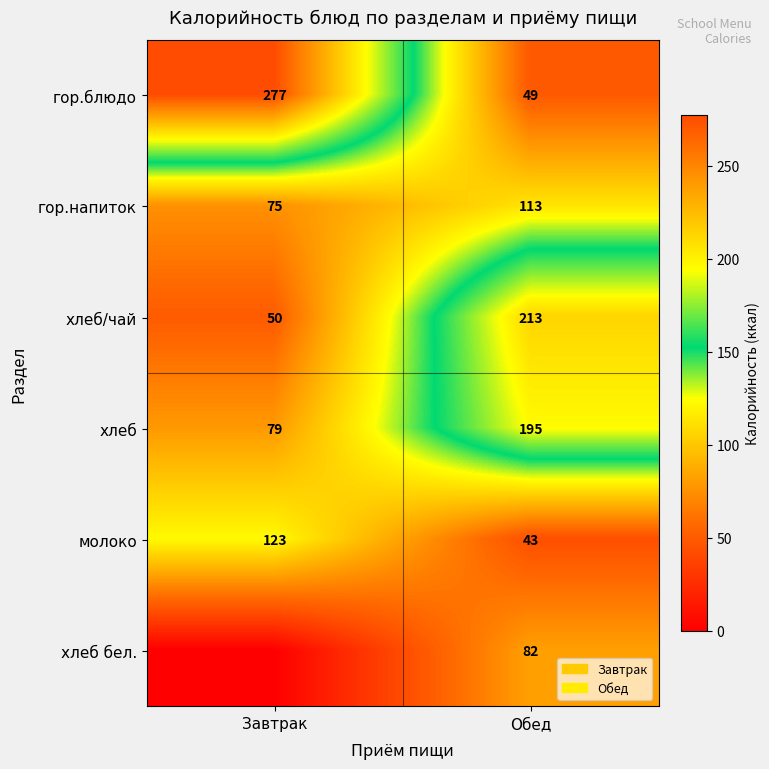

How many values in the хлеб/чай series are below 213?

1